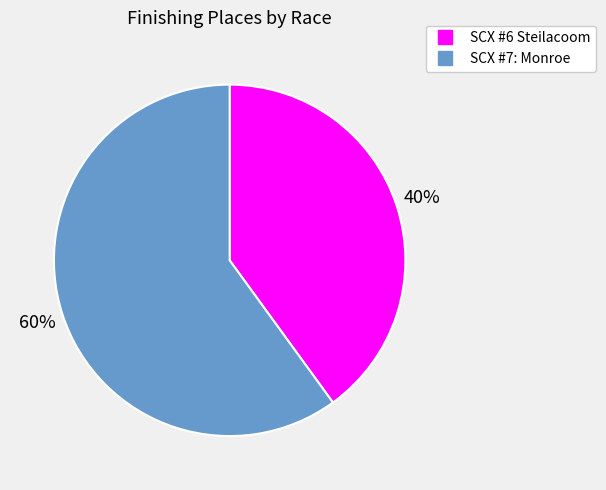

The SCX #6 Steilacoom slice represents 40% of the pie. True or false?

True